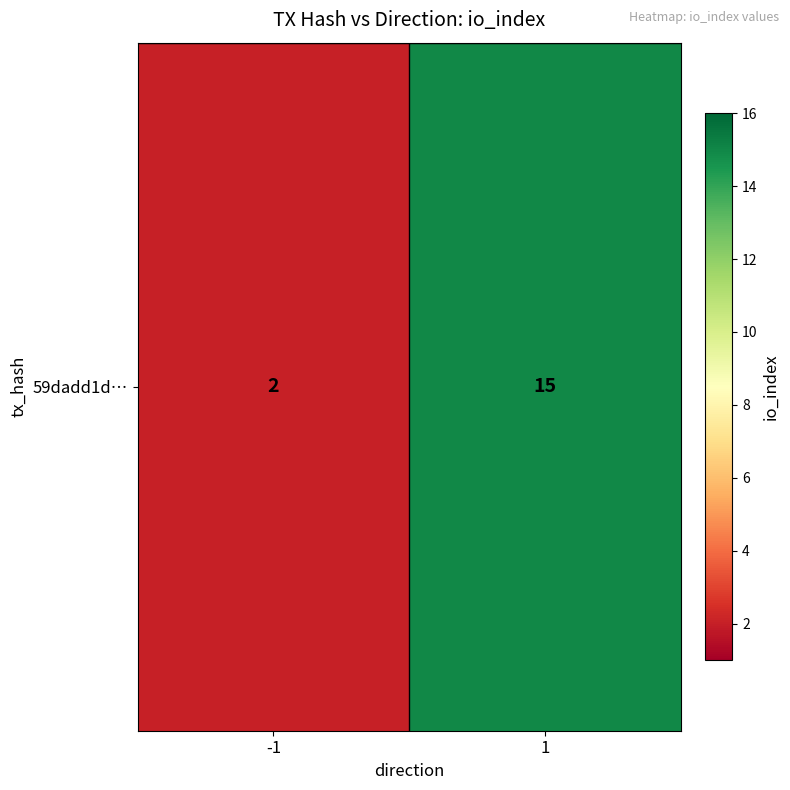

Reading left to right, list all the values displayed in this chart.

-1=2	1=15